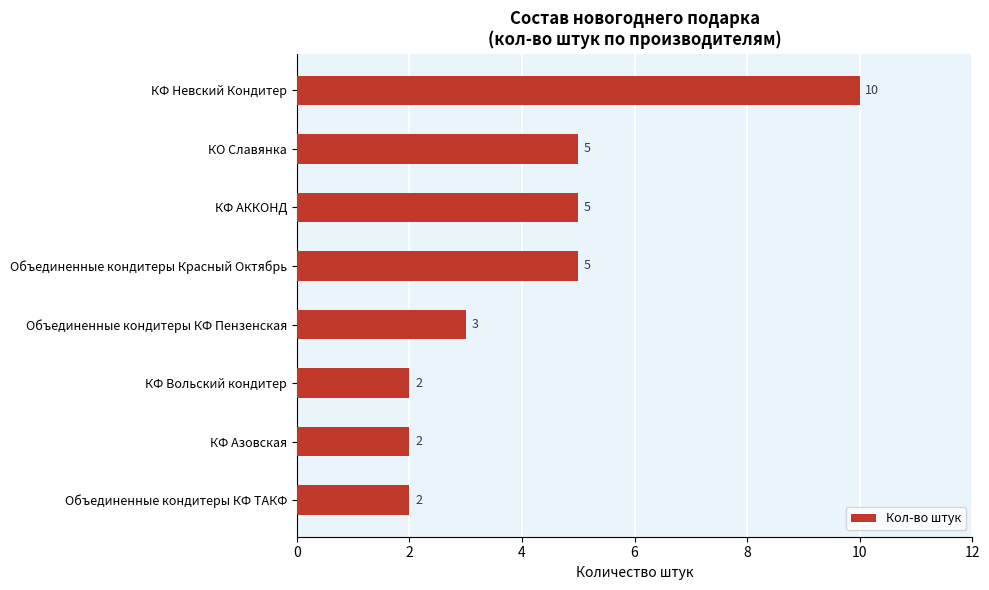

Read the value at КФ АККОНД.

5